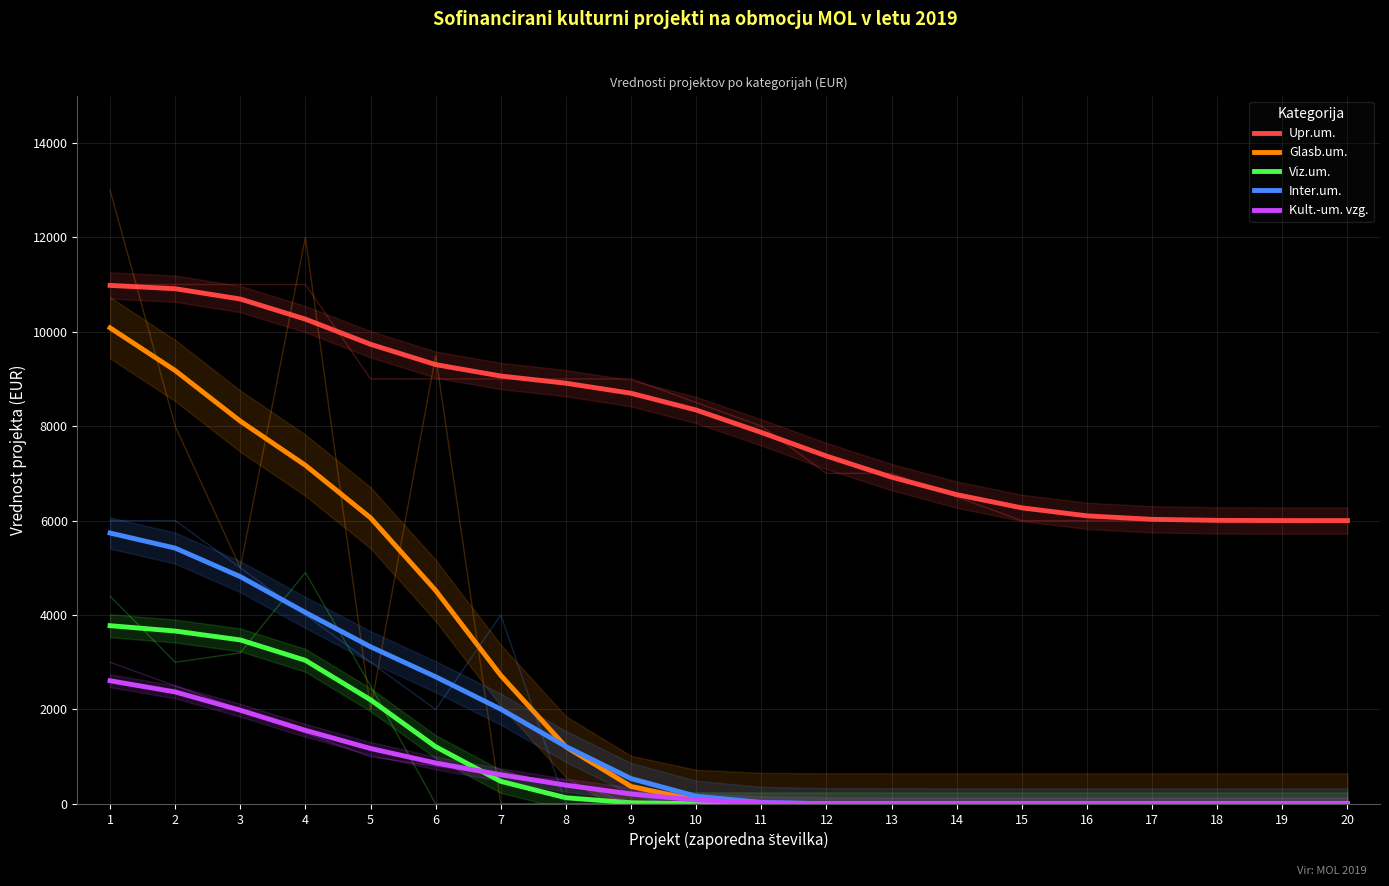

What is the difference between the maximum and second lowest values in the Upr.um. series?

4979.7